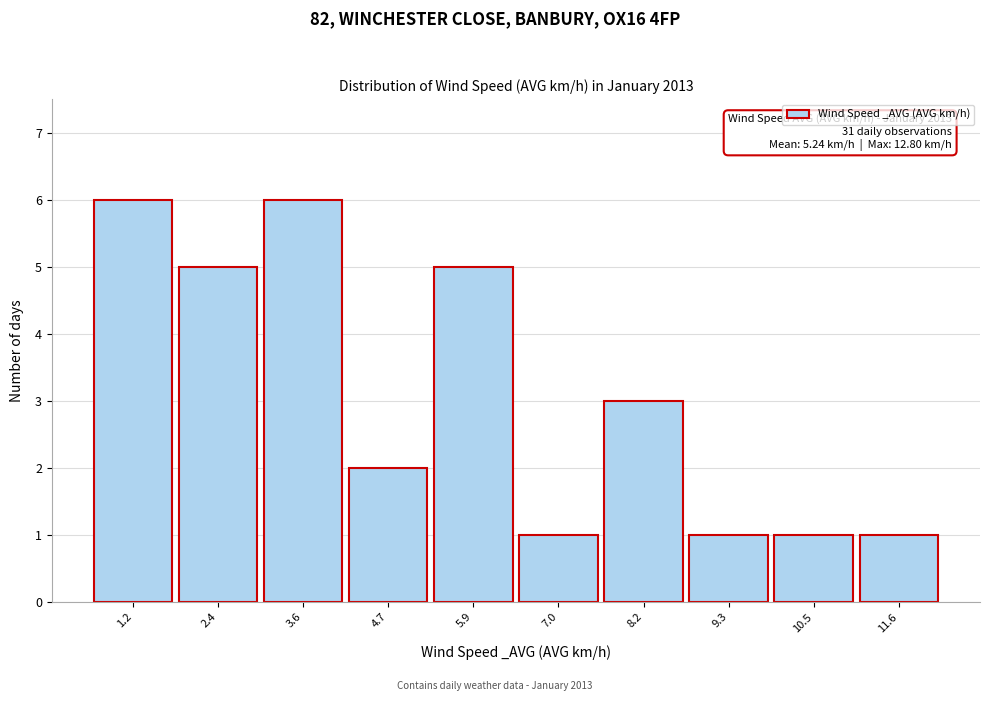

Reading left to right, what are all the values shown in this chart?

6	5	6	2	5	1	3	1	1	1